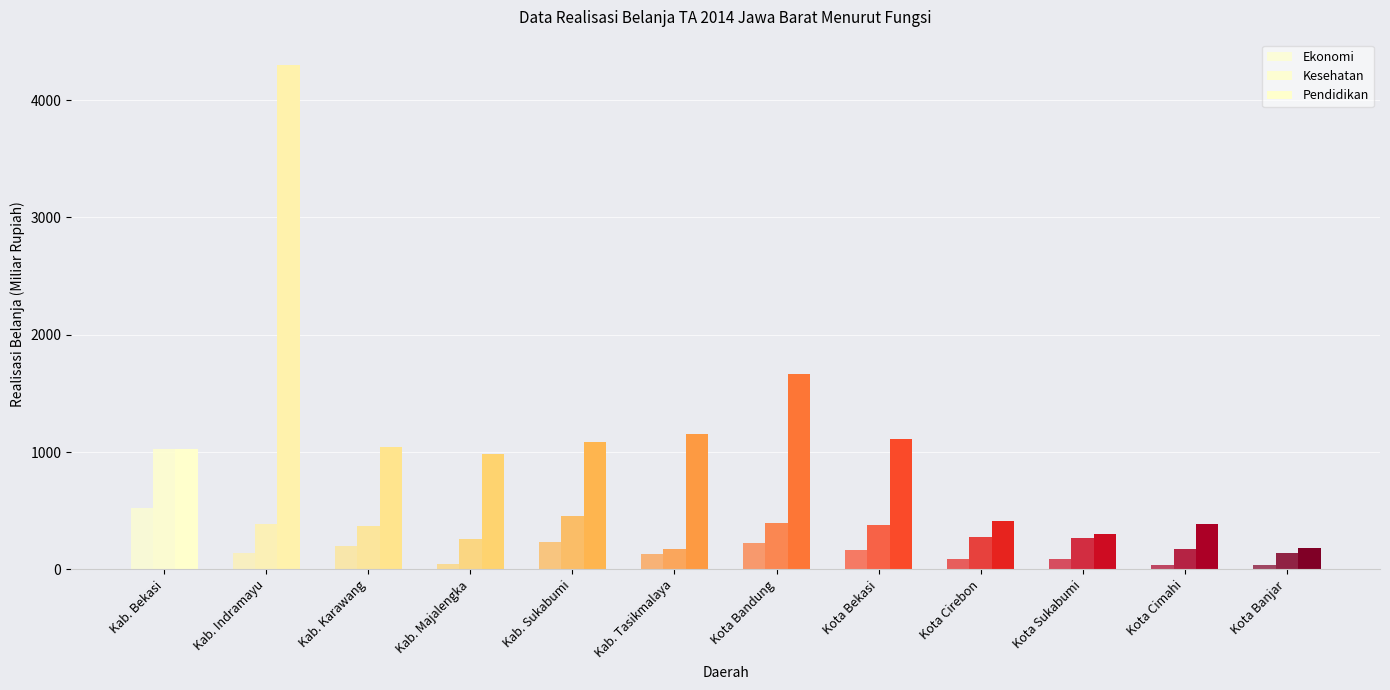

At Kota Cirebon, list the series in order from smallest to largest.

Ekonomi, Kesehatan, Pendidikan